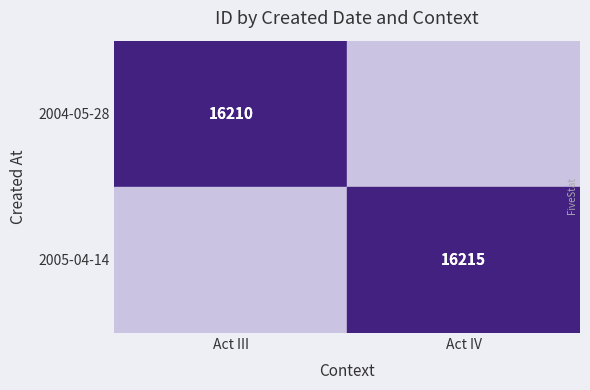

Which category has the highest value across all series?

Act IV